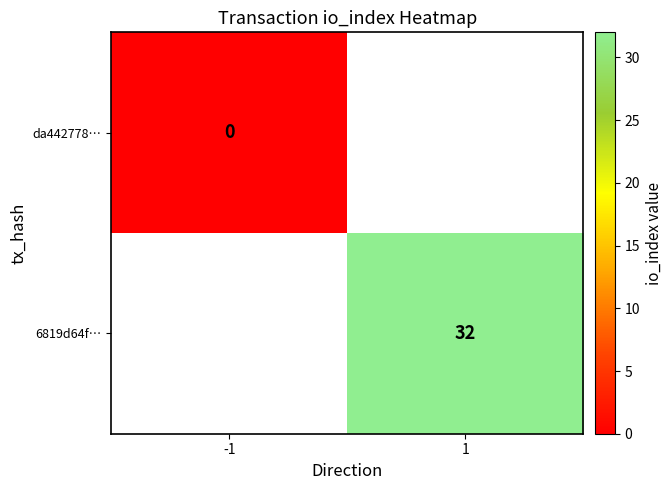

The value of 6819d64f… at 1 is 43. True or false?

False